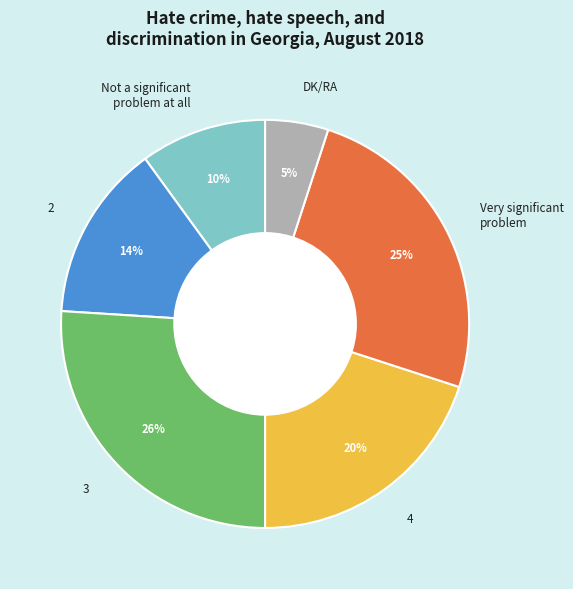

Is the sum of 4 and DK/RA greater than half?

No